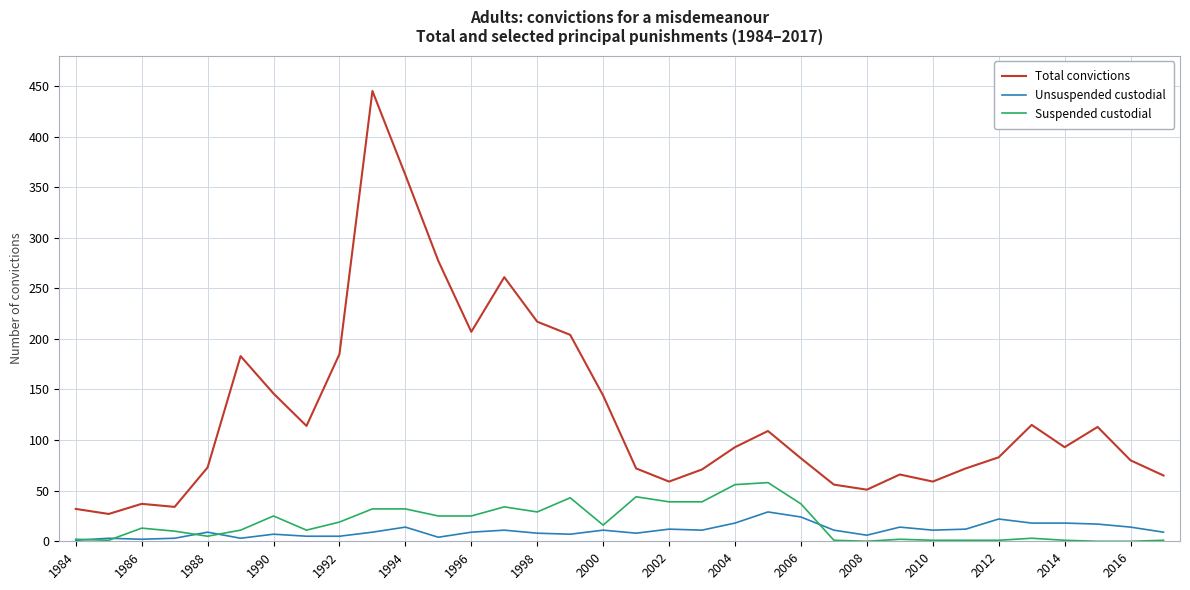

List the series in order of their peak value, highest first.

Total convictions, Suspended custodial, Unsuspended custodial